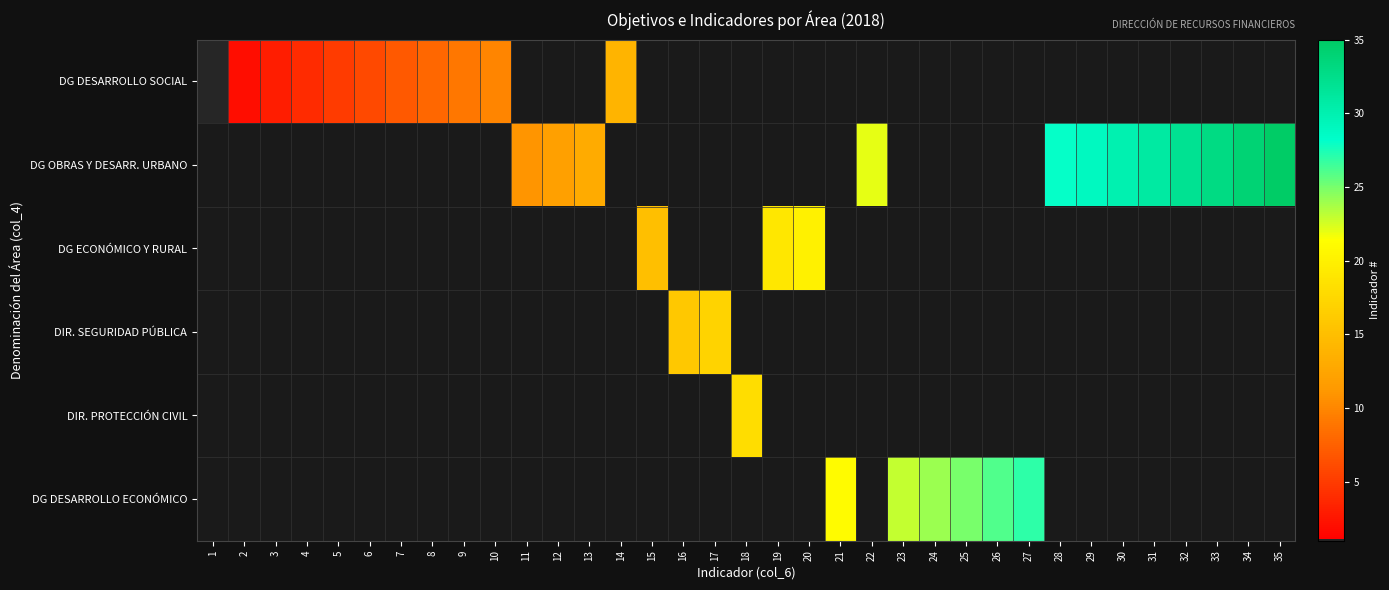

What is the spread (max minus min) of values at 18?

18